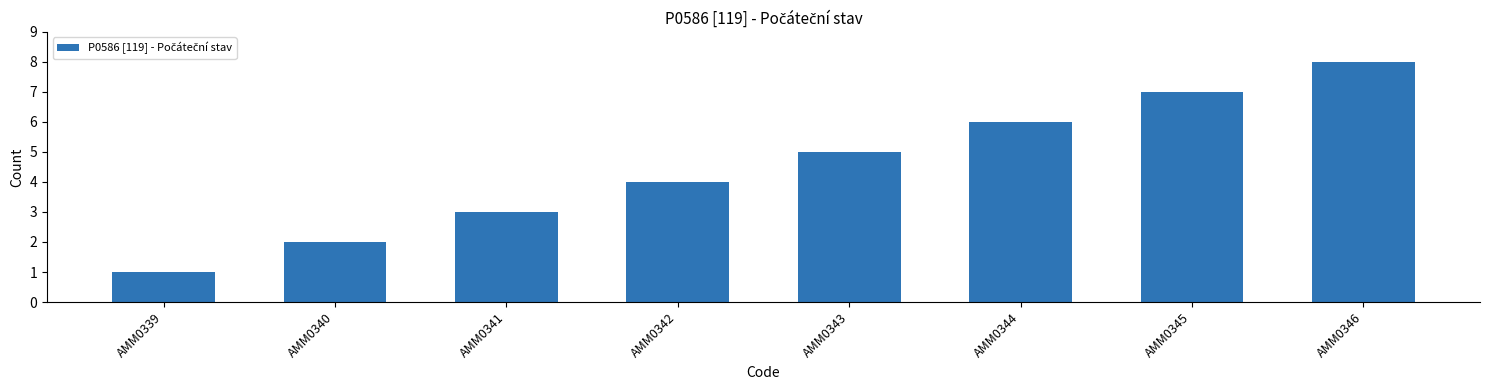

What is the difference between the maximum and minimum values?

7